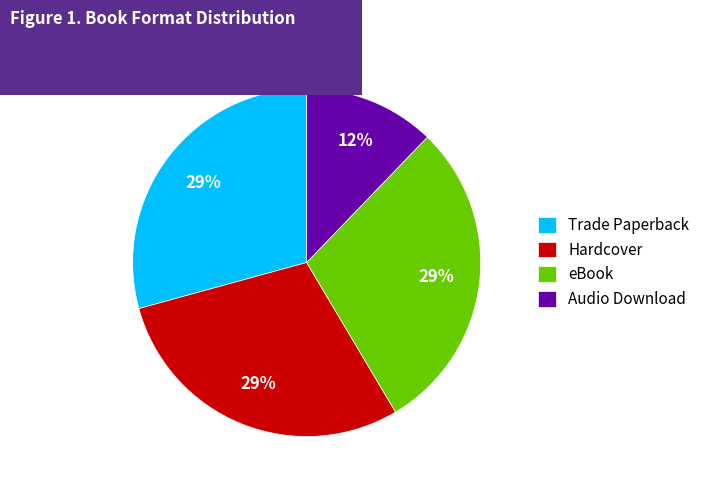

Does Trade Paperback represent more than half of the total?

No